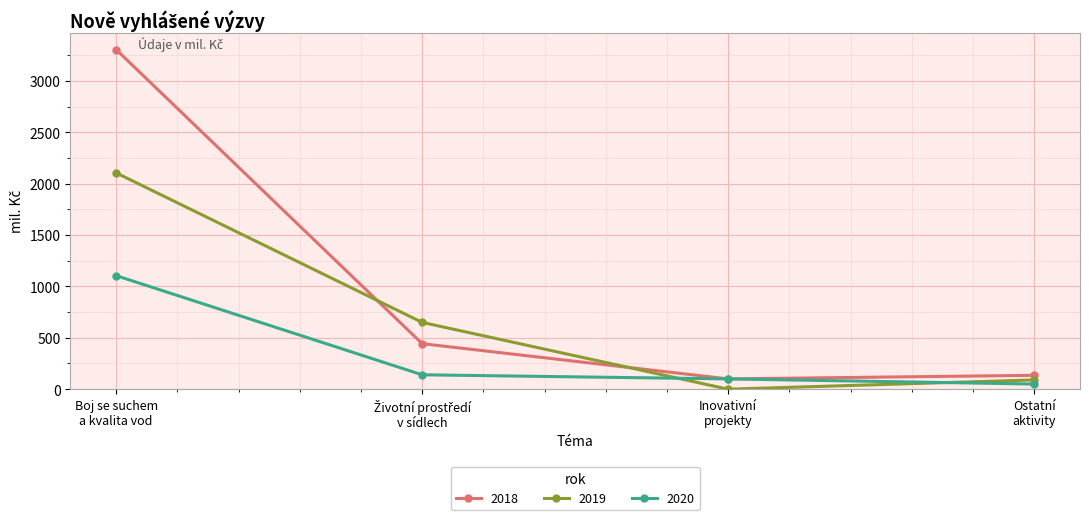

True or false: 2019 has more than 1 interior local peaks.

False